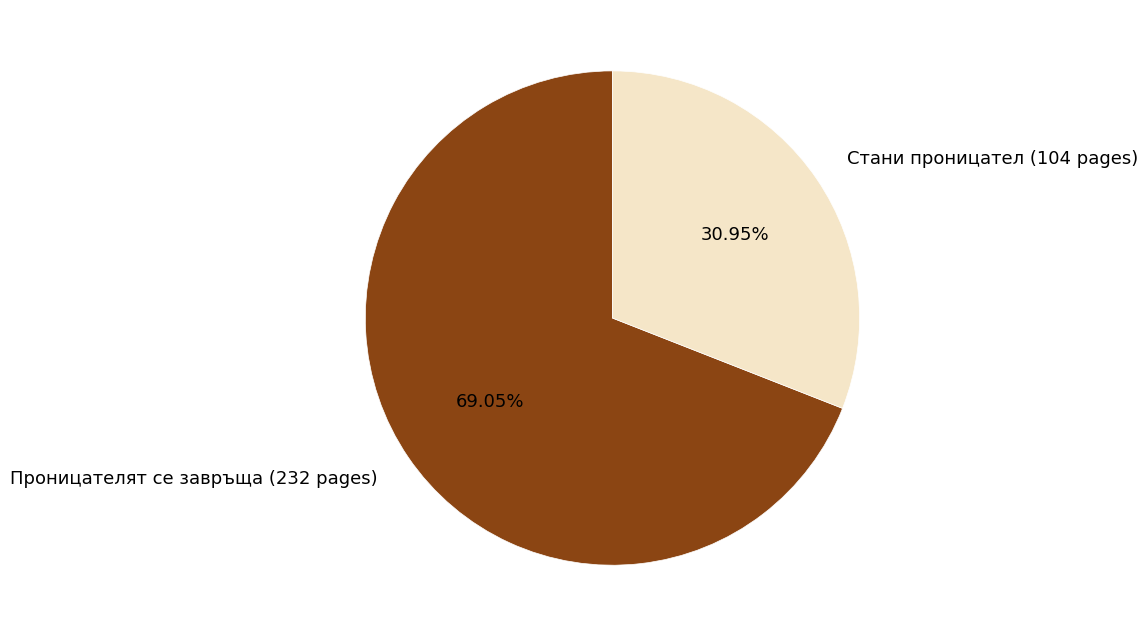

Which slice represents more than half of the pie?

Проницателят се завръща (232 pages)